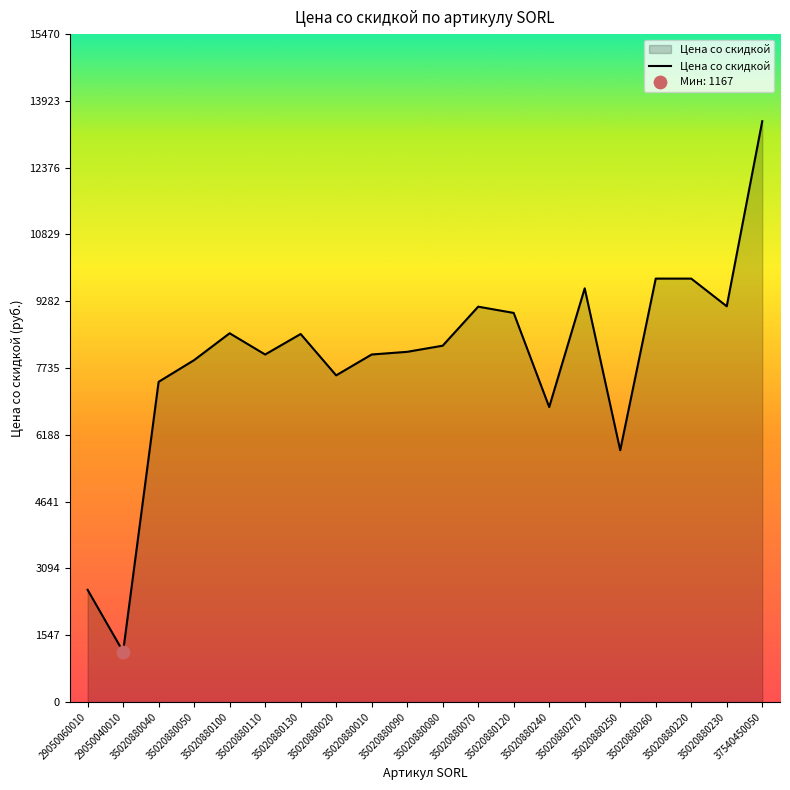

Between 35020880080 and 35020880090, which is larger?

35020880080